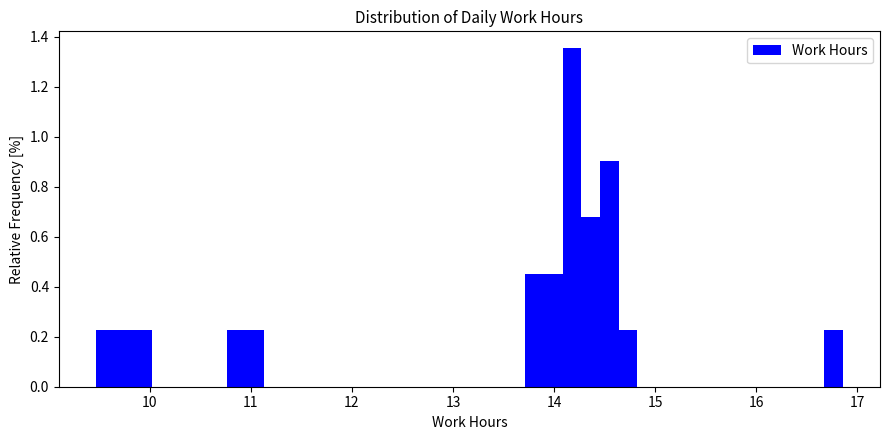

Read against the x-axis, roughly where is the centre of the tallest bar?

14.2